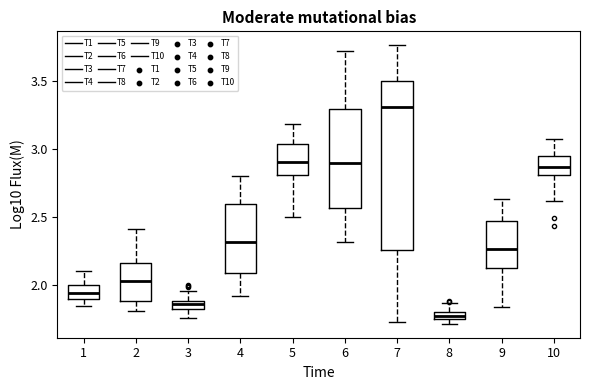

Which box's median line is the highest?

7